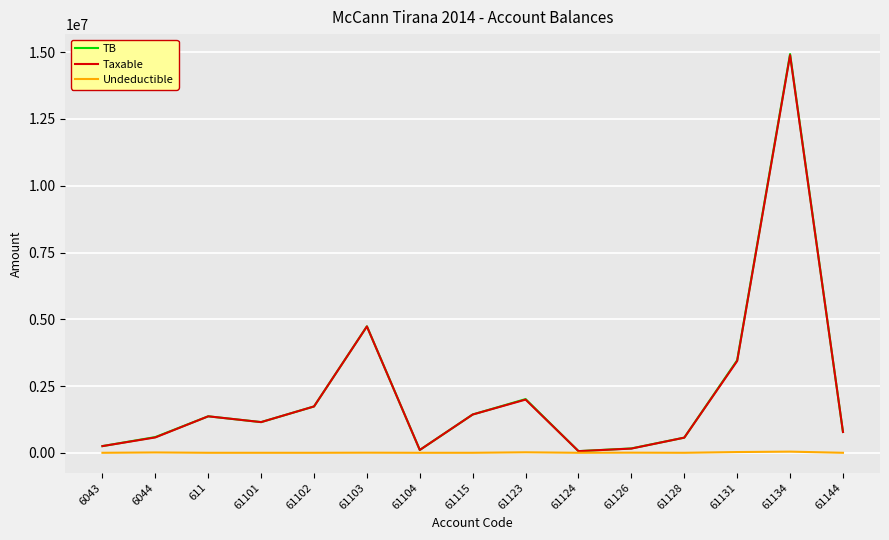

At which category is the sum across all series the highest?

61134